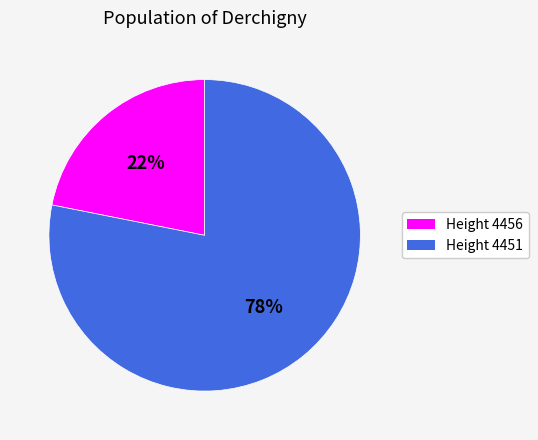

How many slices are in this pie chart?

2